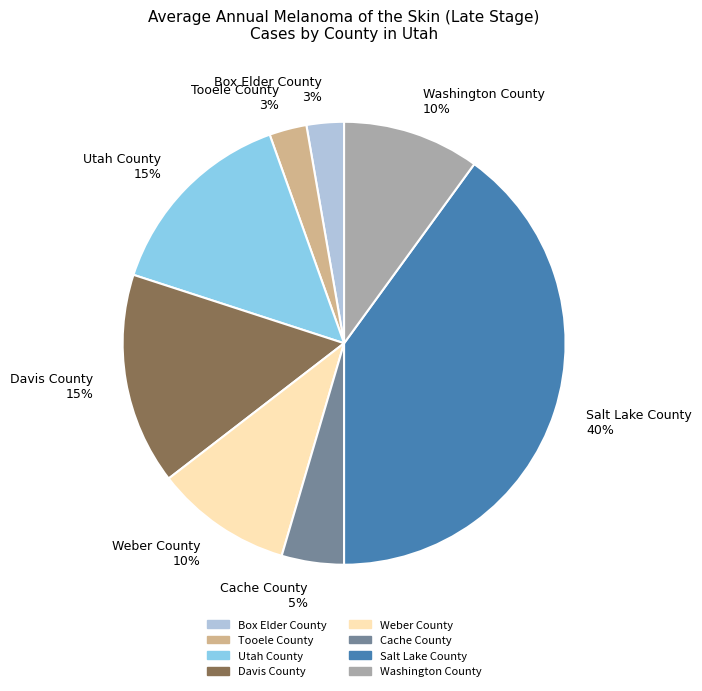

Between Weber County and Tooele County, which is larger?

Weber County